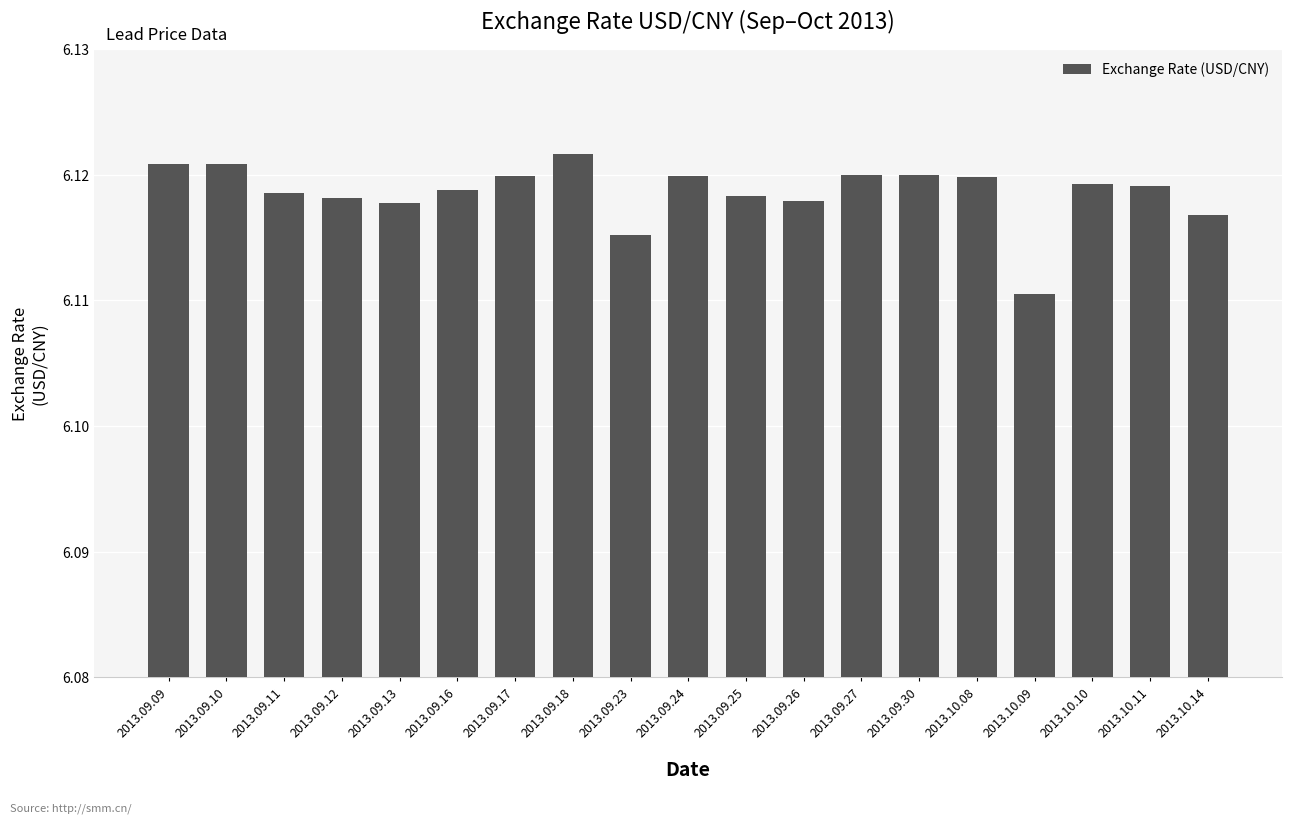

Which has a higher value, 2013.10.11 or 2013.09.09?

2013.09.09